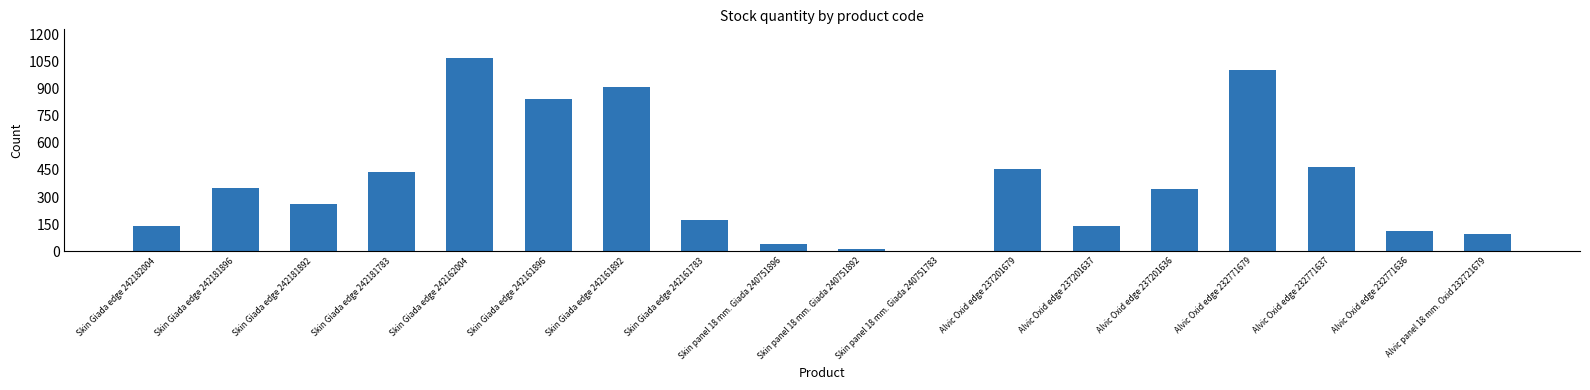

The value at Skin Giada edge 242161892 is 1579. True or false?

False